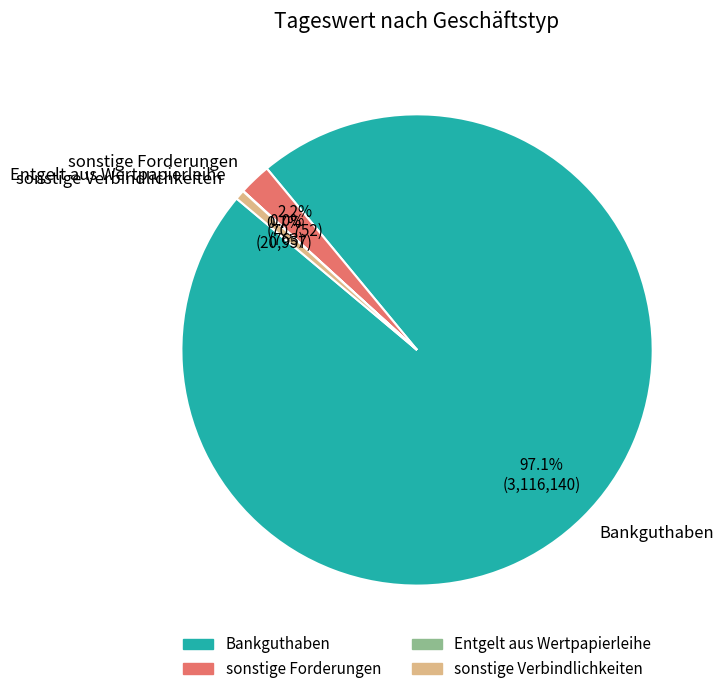

Which slice represents more than half of the pie?

Bankguthaben